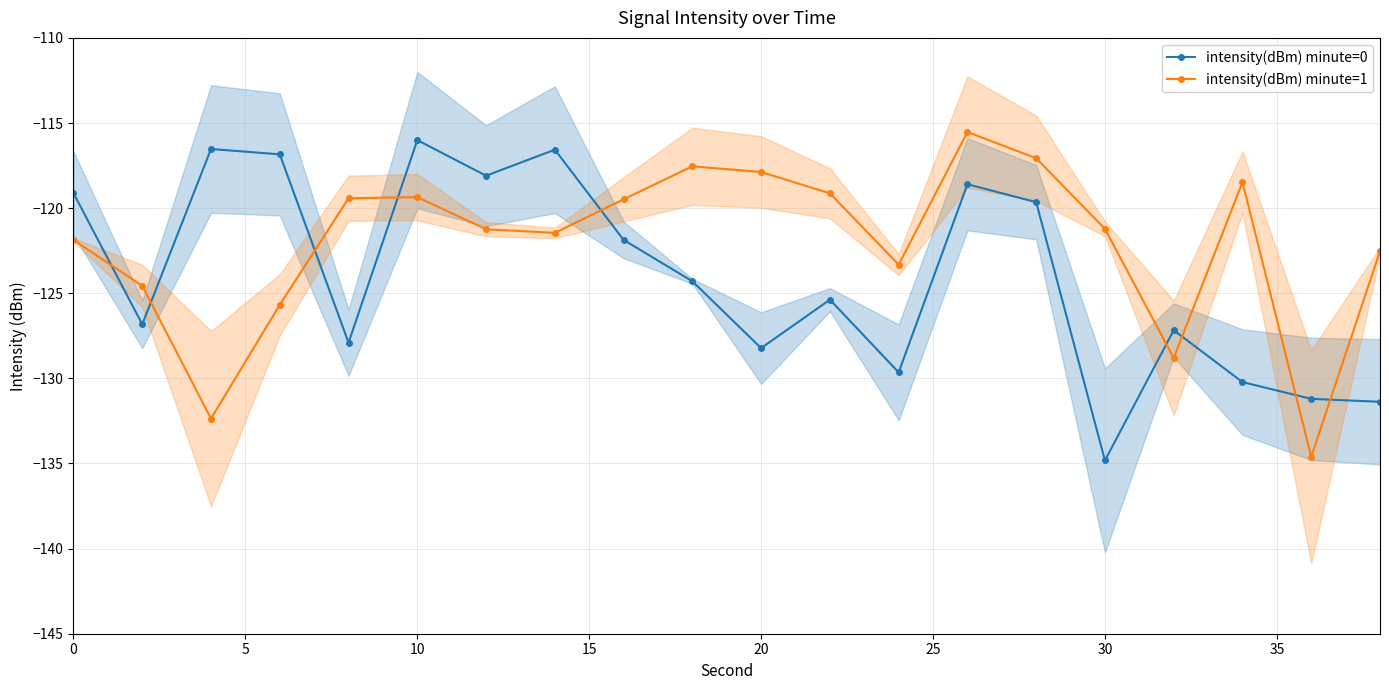

Reading left to right, transcribe all the data shown in this chart.

intensity(dBm) minute=0: -119.1	-126.8	-116.5	-116.8	-127.9	-116.0	-118.1	-116.6	-121.9	-124.3	-128.2	-125.4	-129.6	-118.6	-119.7	-134.8	-127.2	-130.2	-131.2	-131.4
intensity(dBm) minute=1: -121.9	-124.6	-132.4	-125.7	-119.4	-119.4	-121.2	-121.5	-119.5	-117.5	-117.9	-119.1	-123.3	-115.5	-117.1	-121.2	-128.8	-118.5	-134.6	-122.5